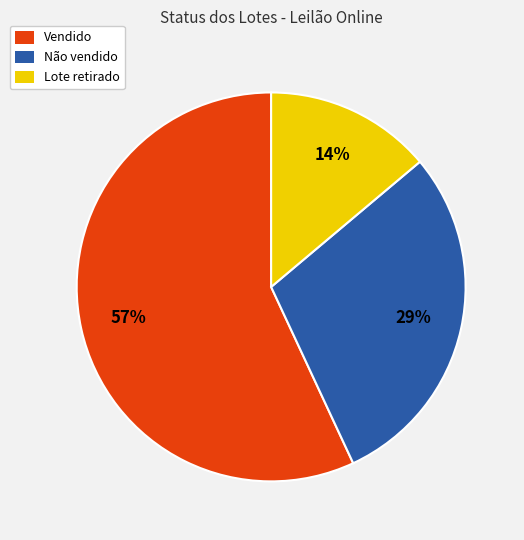

Is the sum of Lote retirado and Vendido greater than half?

Yes